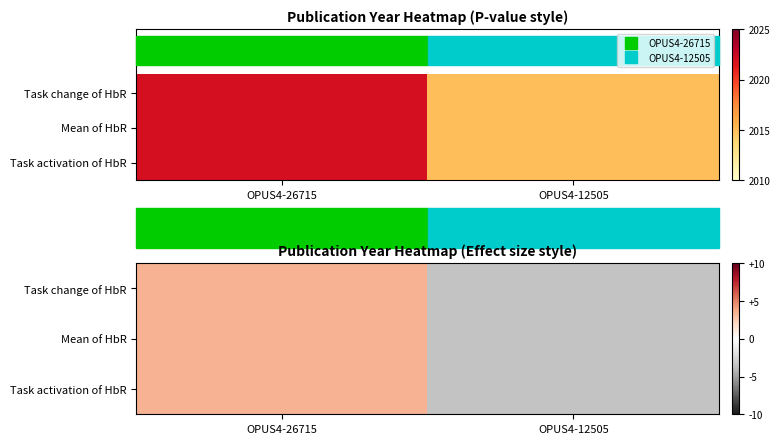

At which label is Task activation of HbR closest to 0?

OPUS4-26715